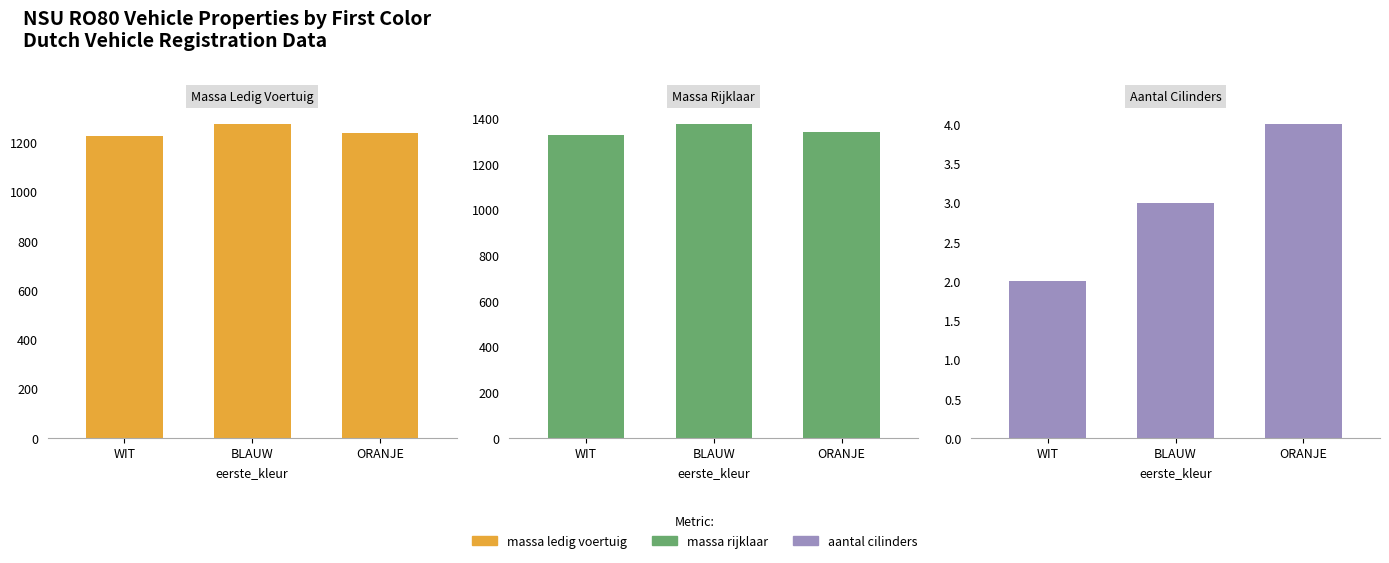

How many data points in massa_ledig_voertuig are less than 1240?

1